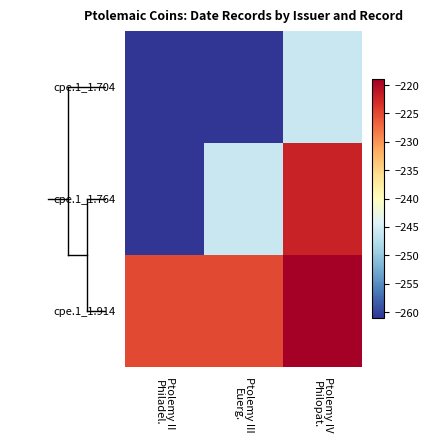

Which series has the largest range (max minus min)?

cpe.1_1.764